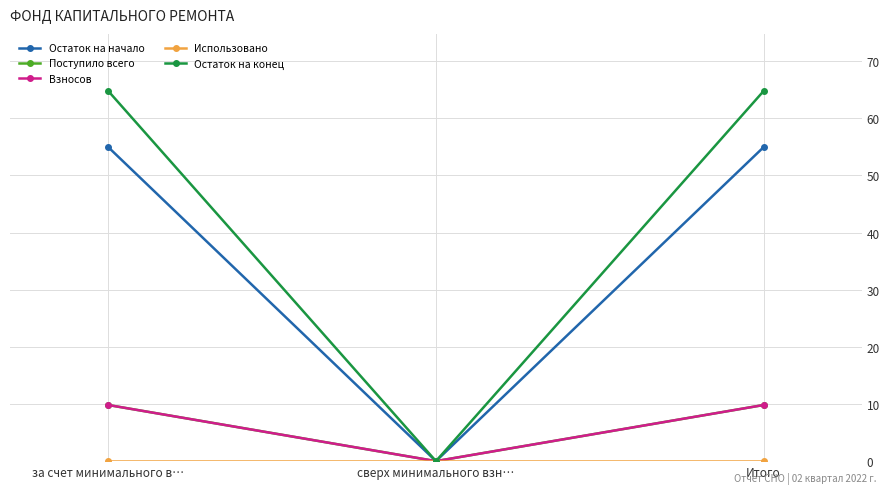

Does the chart have visible grid lines?

Yes